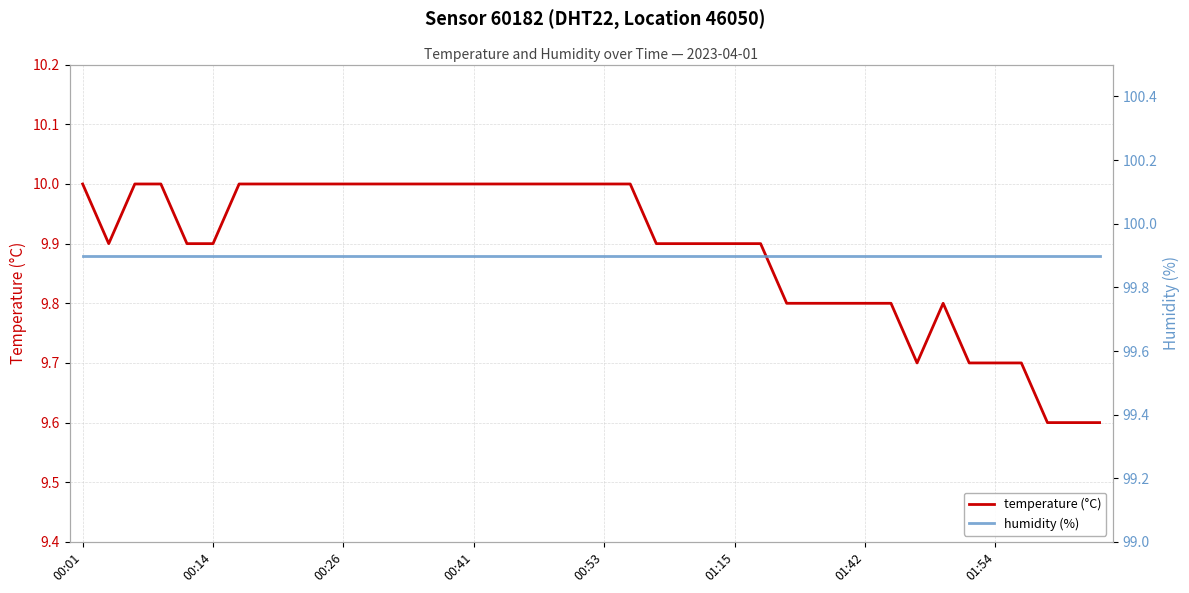

Reading left to right, extract all data points from this chart.

temperature (°C): 10.0	9.9	10.0	10.0	9.9	9.9	10.0	10.0	10.0	10.0	10.0	10.0	10.0	10.0	10.0	10.0	10.0	10.0	10.0	10.0	10.0	10.0	9.9	9.9	9.9	9.9	9.9	9.8	9.8	9.8	9.8	9.8	9.7	9.8	9.7	9.7	9.7	9.6	9.6	9.6
humidity (%): 99.9	99.9	99.9	99.9	99.9	99.9	99.9	99.9	99.9	99.9	99.9	99.9	99.9	99.9	99.9	99.9	99.9	99.9	99.9	99.9	99.9	99.9	99.9	99.9	99.9	99.9	99.9	99.9	99.9	99.9	99.9	99.9	99.9	99.9	99.9	99.9	99.9	99.9	99.9	99.9